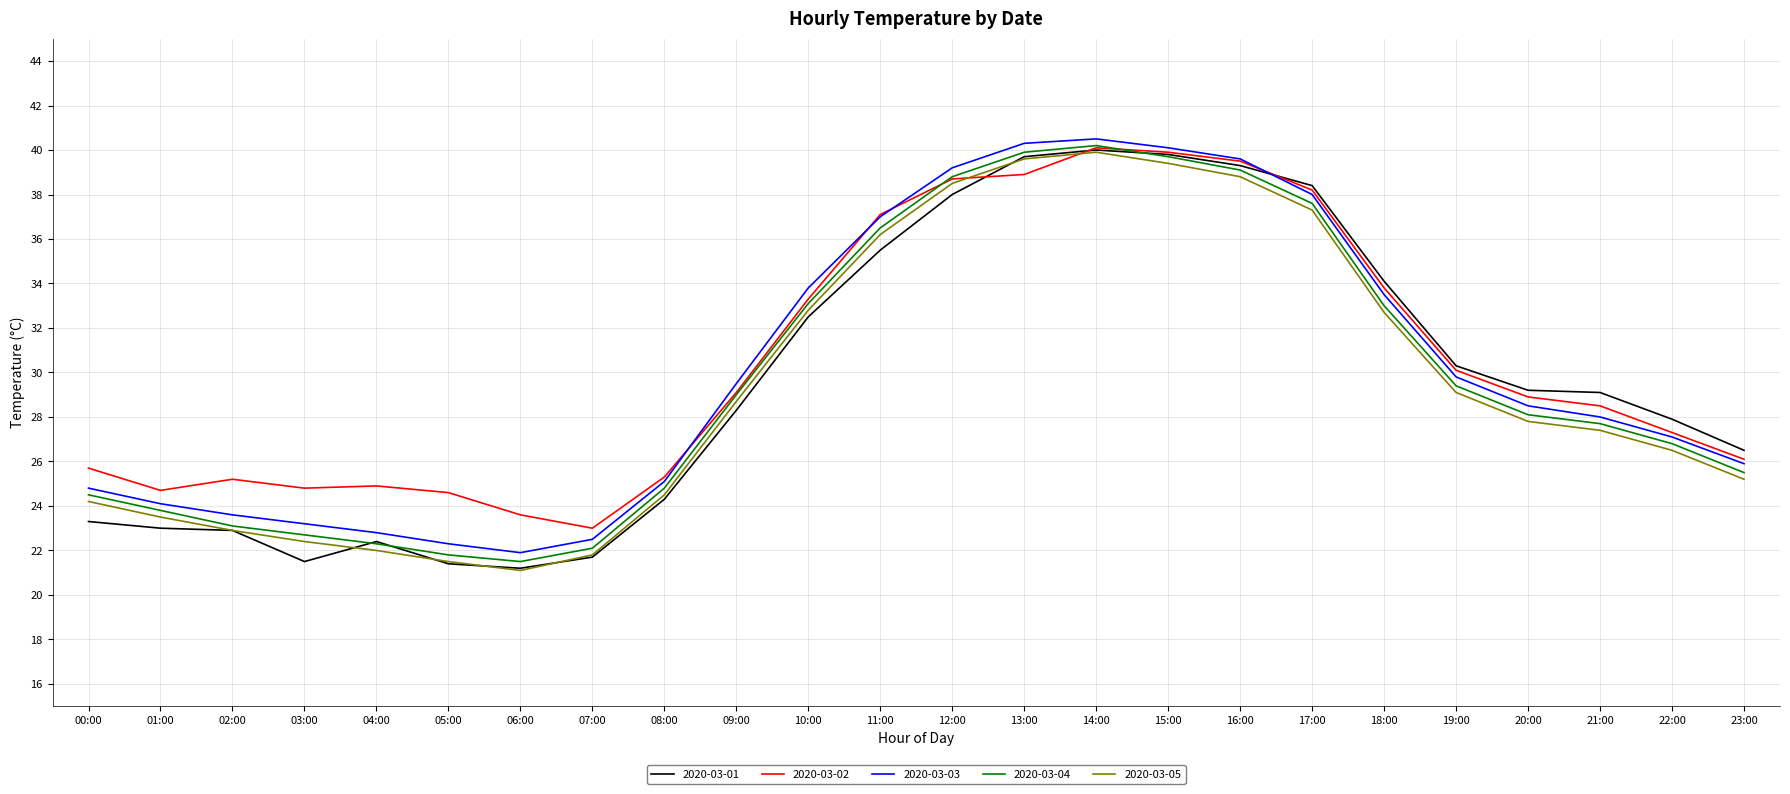

The value of 2020-03-01 at 04:00 is 22.4. True or false?

True